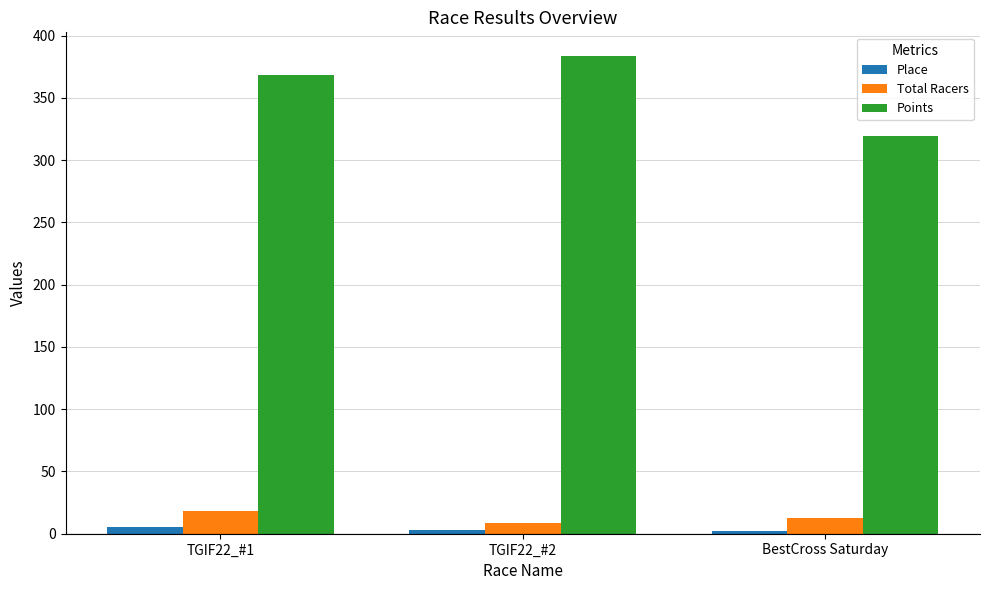

Count the number of categories in the chart.

3